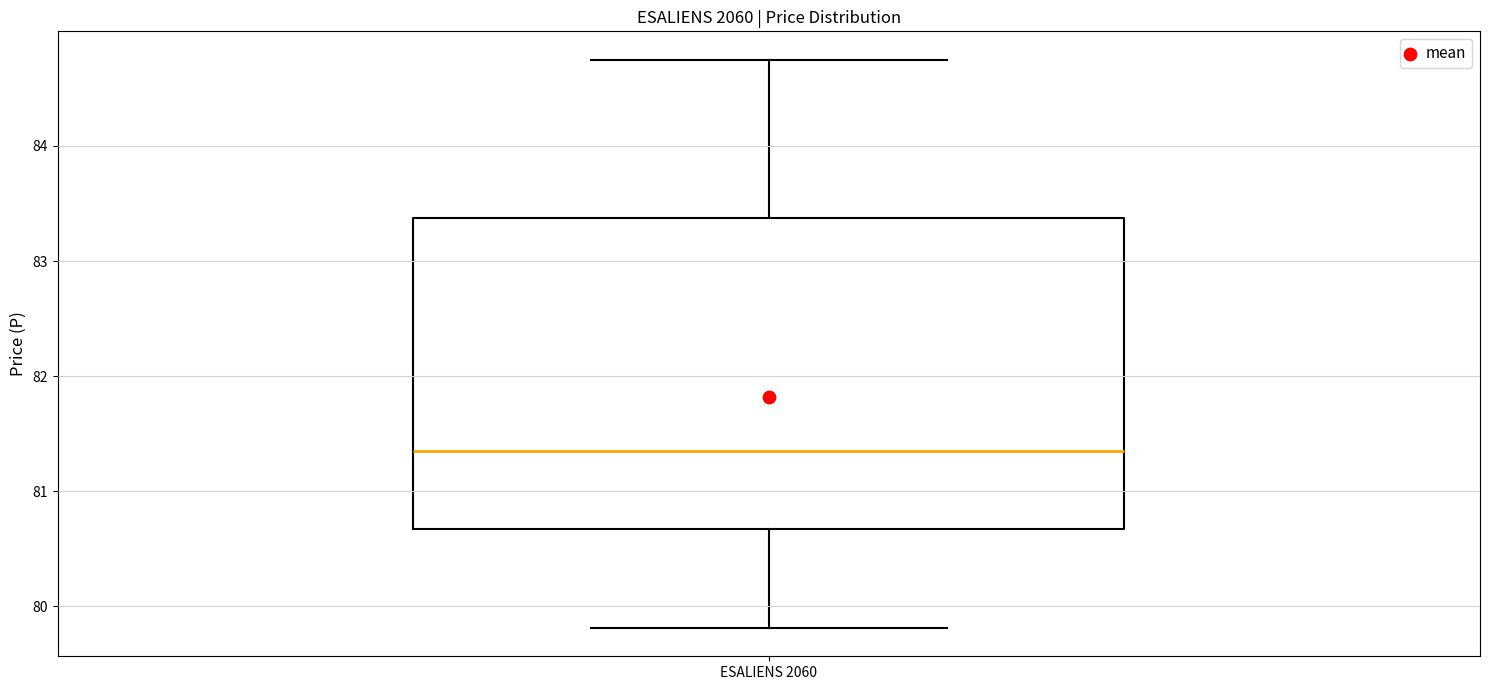

Where is the lower edge of the box for ESALIENS 2060 on the y-axis? The values are not printed on the chart, so give them approximately, as read against the axis.

80.7